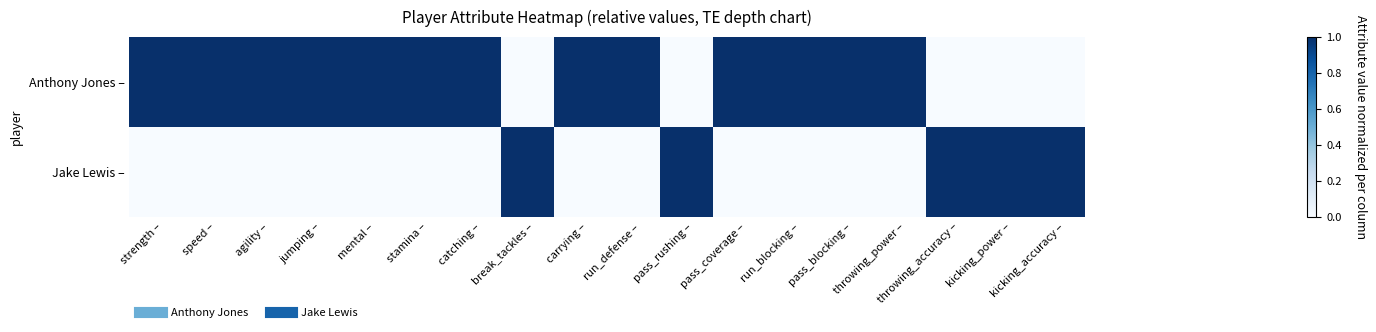

Reading left to right, transcribe all the data shown in this chart.

Anthony Jones –: strength –=1	speed –=1	agility –=1	jumping –=1	mental –=1	stamina –=1	catching –=1	break_tackles –=0	carrying –=1	run_defense –=1	pass_rushing –=0	pass_coverage –=1	run_blocking –=1	pass_blocking –=1	throwing_power –=1	throwing_accuracy –=0	kicking_power –=0	kicking_accuracy –=0
Jake Lewis –: strength –=0	speed –=0	agility –=0	jumping –=0	mental –=0	stamina –=0	catching –=0	break_tackles –=1	carrying –=0	run_defense –=0	pass_rushing –=1	pass_coverage –=0	run_blocking –=0	pass_blocking –=0	throwing_power –=0	throwing_accuracy –=1	kicking_power –=1	kicking_accuracy –=1